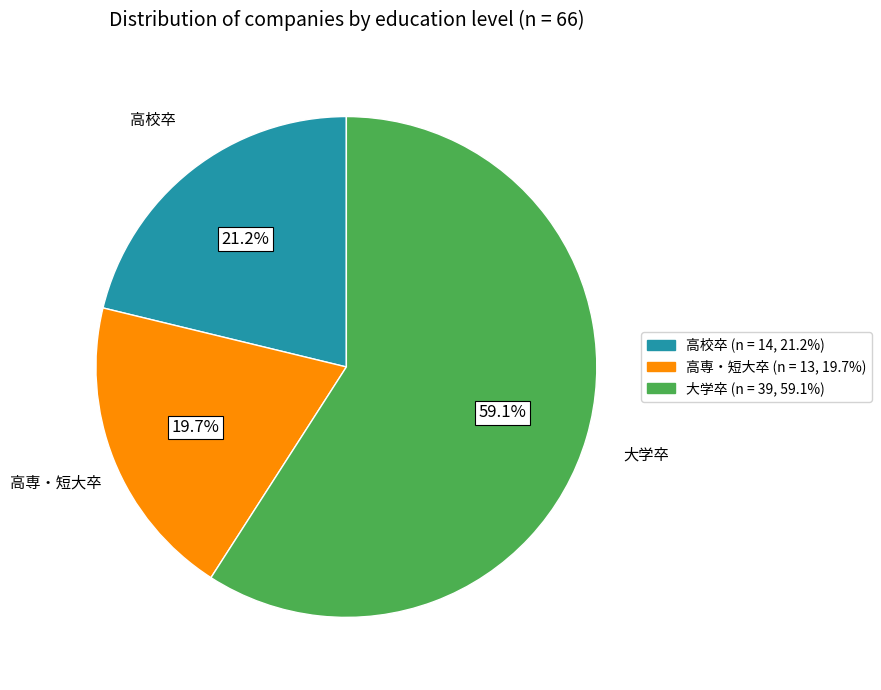

Which slice is the largest?

大学卒